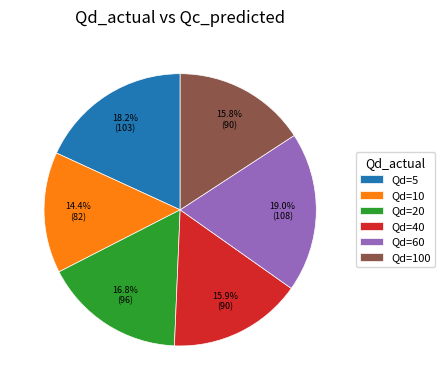

Is the sum of Qd=20 and Qd=100 greater than half?

No